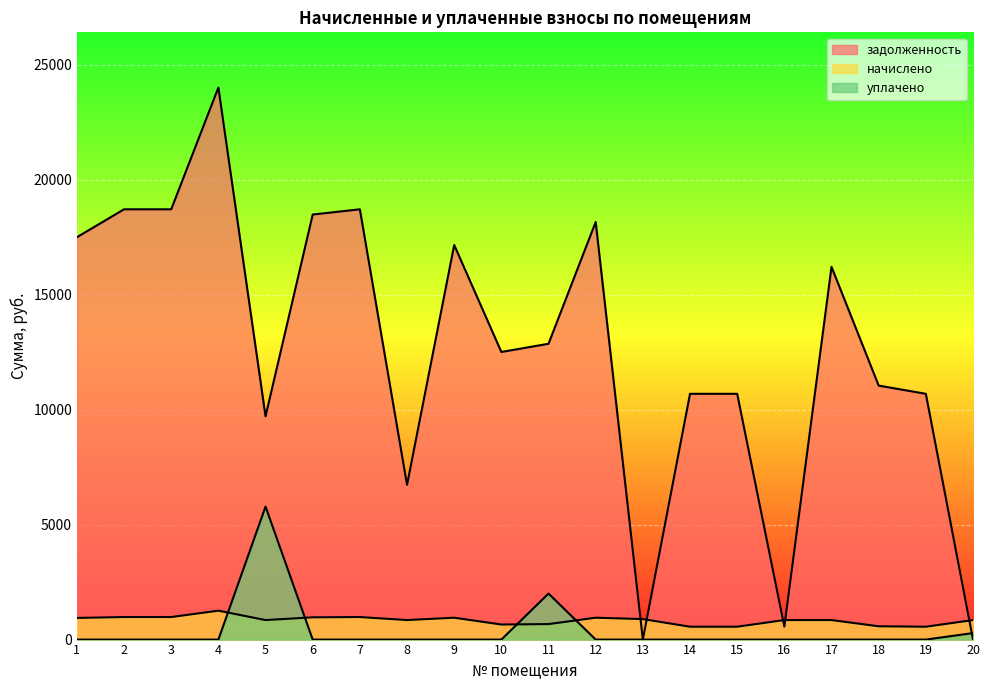

How many intersections are there between начислено and задолженность?

5